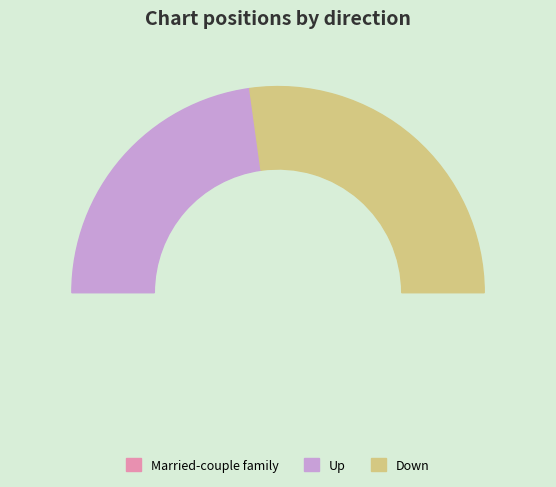

To the nearest percent, what percentage of the pie is down?

54%